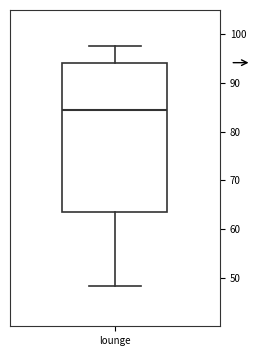

Transcribe this box plot: give where the median line is, the range the box spans, and where the two whiskers end, as read against the y-axis. The values are not printed on the chart, so give them approximately, as read against the axis.

median 84, box 63 to 94, whiskers 48 to 98